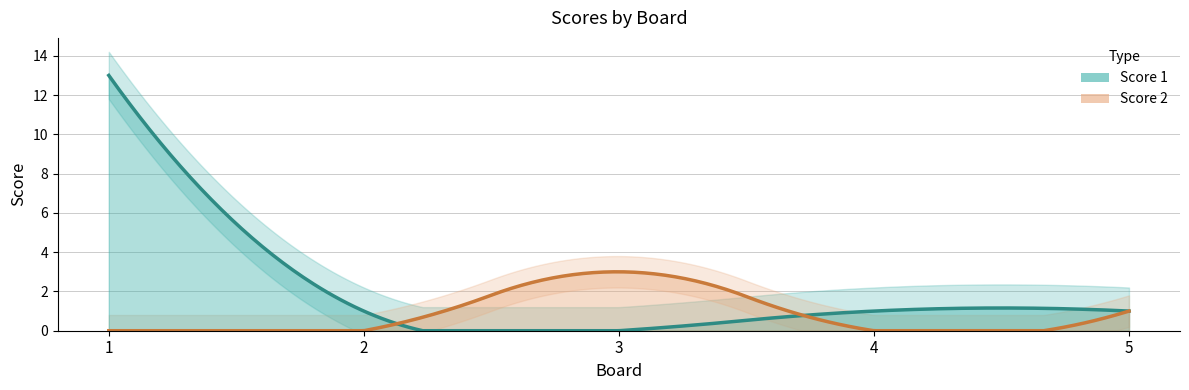

How many data points does each series have?

5